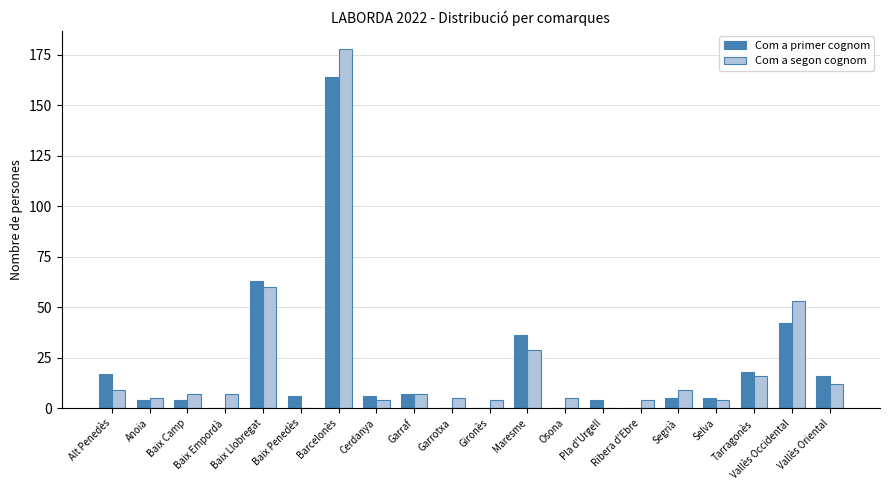

At which label does Com a segon cognom reach its peak?

Barcelonès